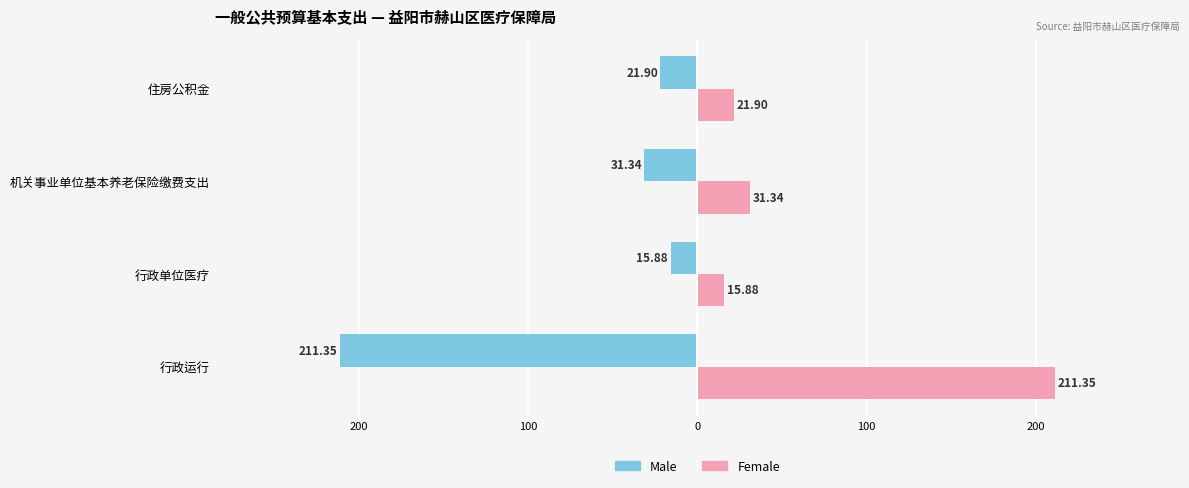

What are all the series names shown in the legend?

Male, Female